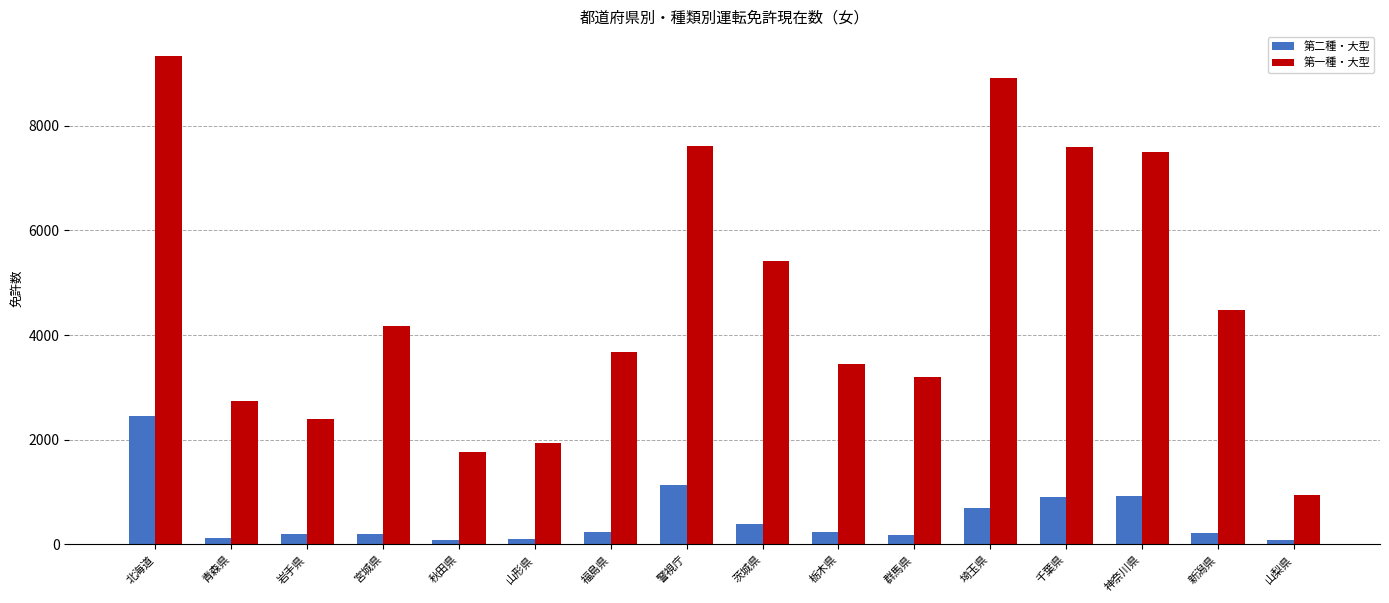

Where is 第二種・大型 nearest to the value 1271?

警視庁